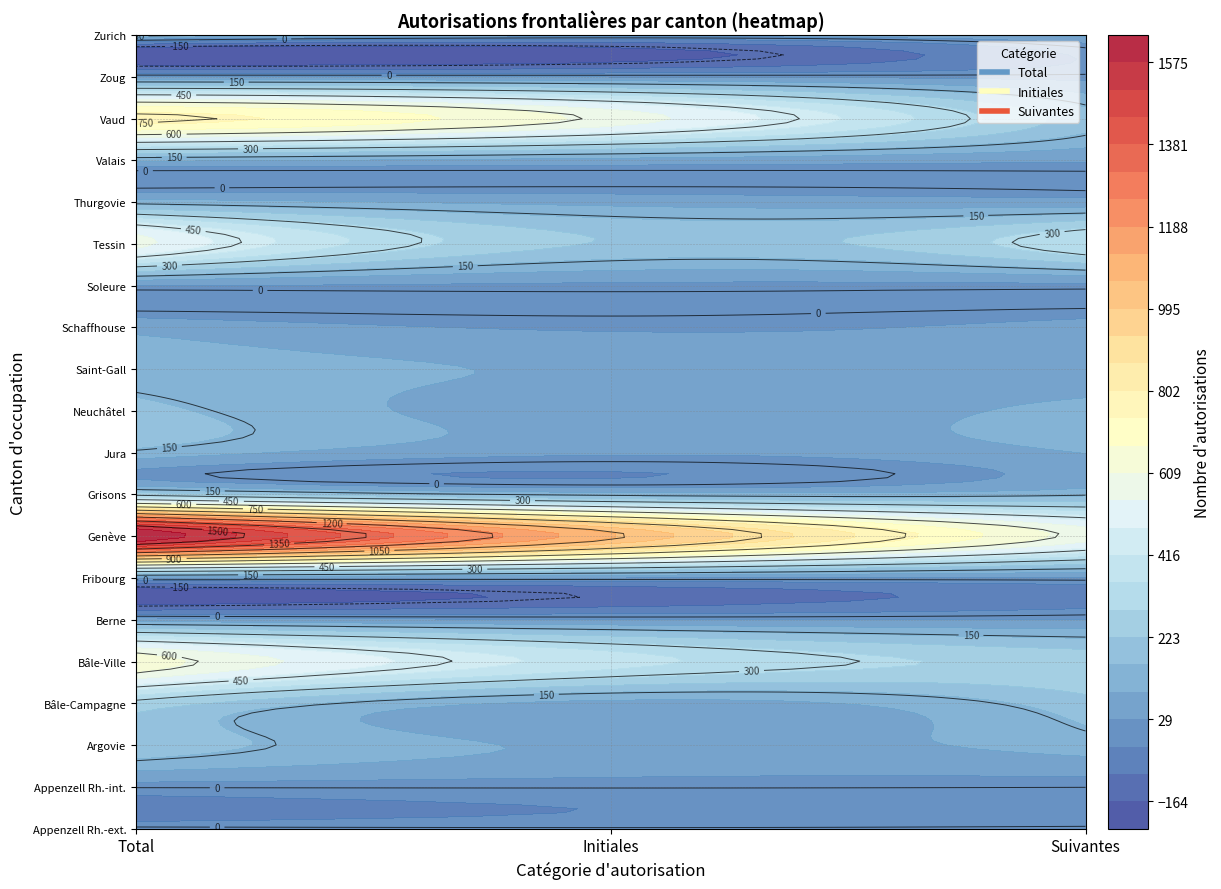

Is the value of Schaffhouse at 0 greater than the value of Bâle-Campagne at 0?

No